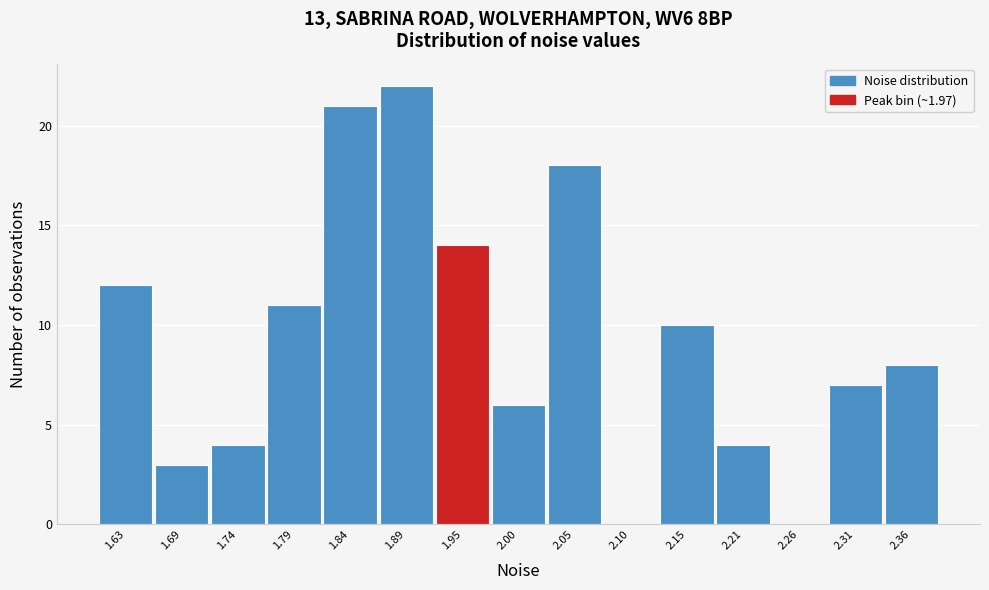

What is the height of the bar covering 2.18 to 2.23 on the x-axis? Neither the bar edges nor the heights are printed on the chart, so give them approximately, as read against the axes.

4